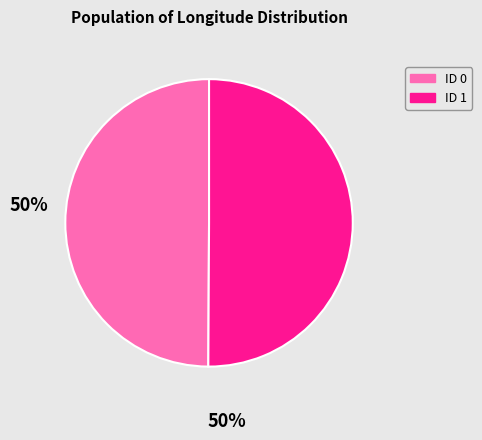

Is the sum of ID 0 and ID 1 greater than half?

Yes